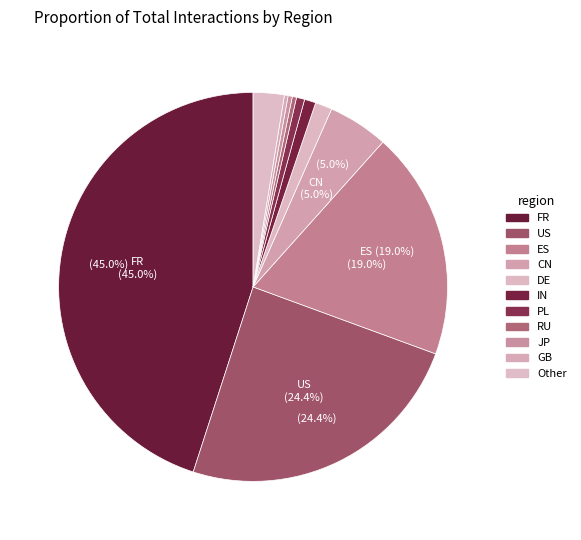

How many segments does this pie chart have?

11